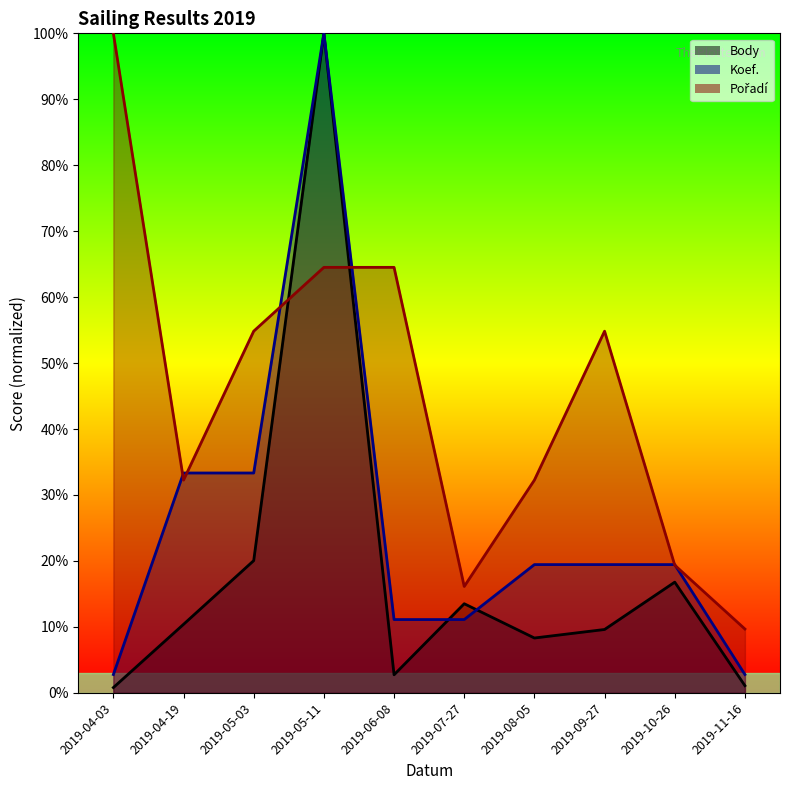

What is the highest value of the Koef. series?

100.0